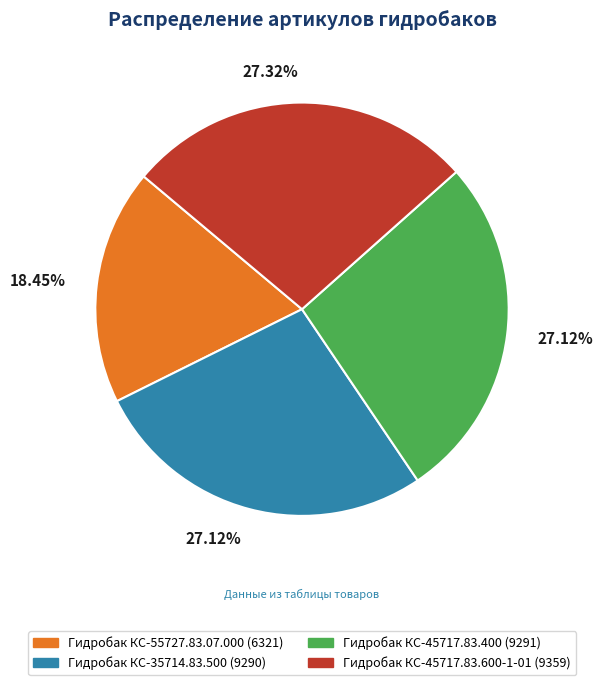

Approximately how many times larger is the value at Гидробак КС-55727.83.07.000 compared to Гидробак КС-35714.83.500?

0.7